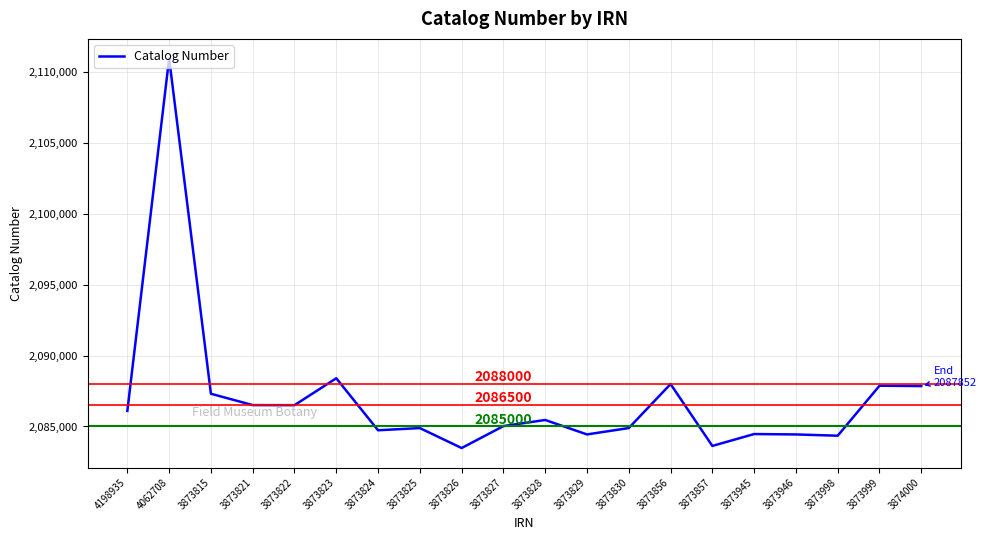

What is the change in value from 3873815 to 3873822?

-805